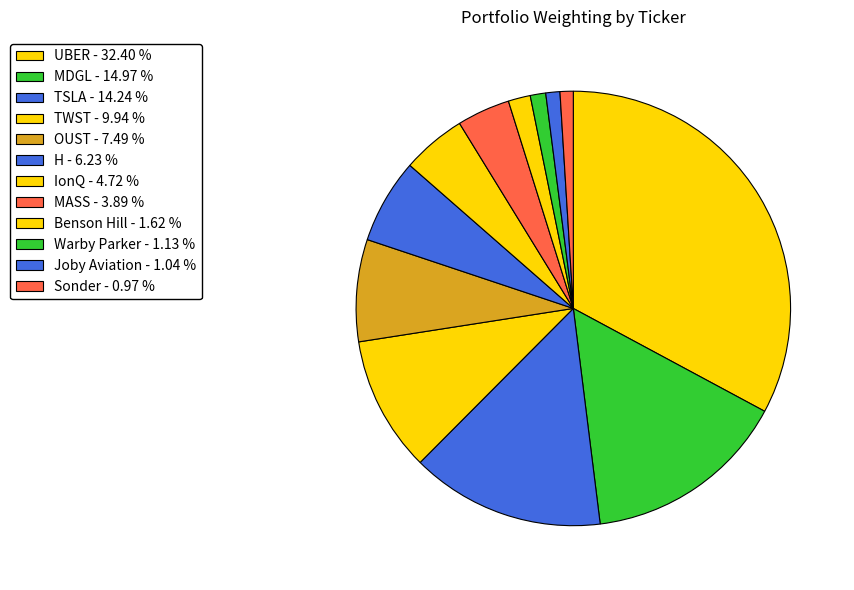

The Sonder slice represents 1% of the pie. True or false?

True